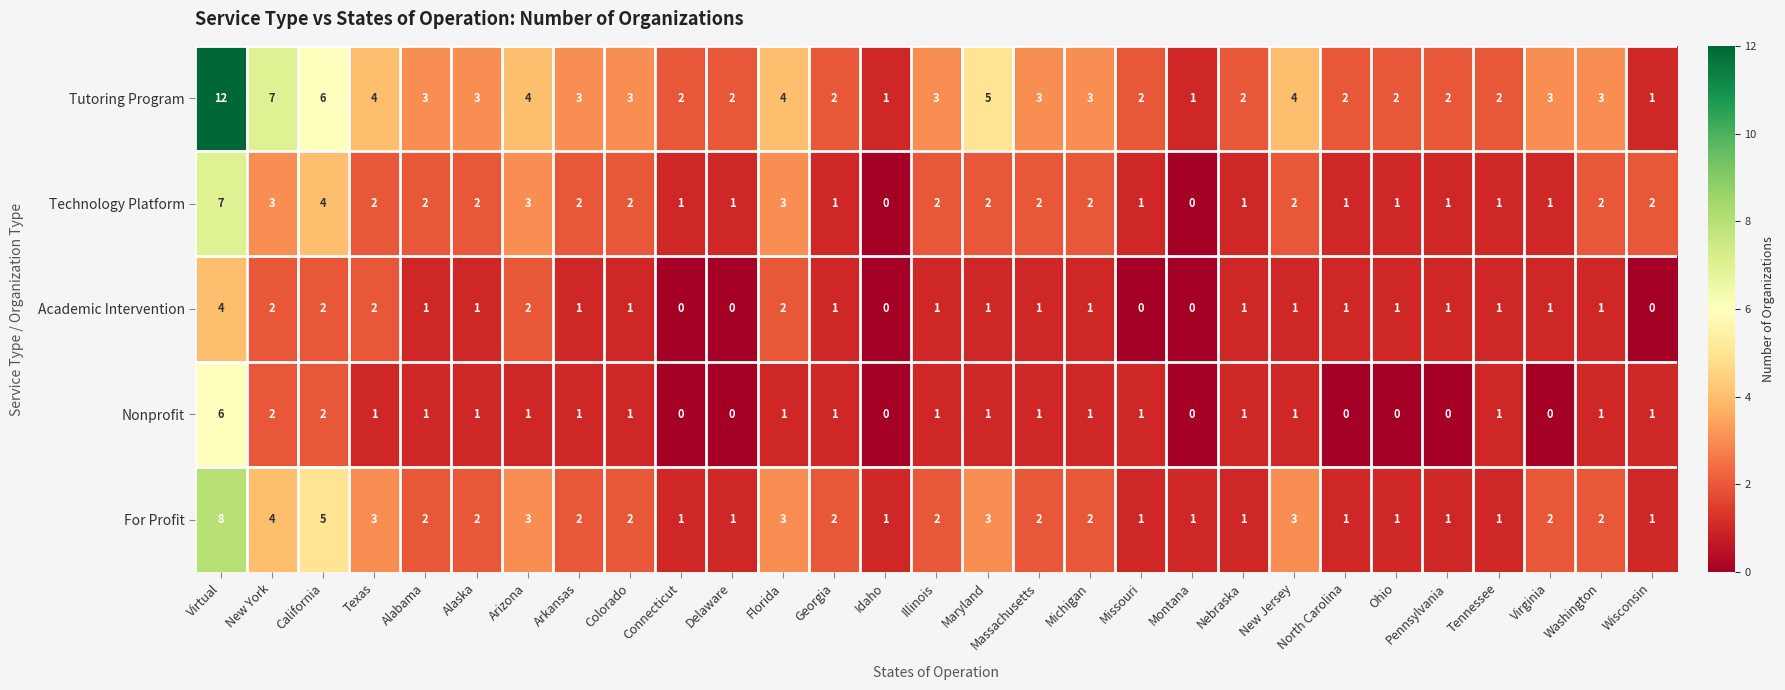

Where does the Technology Platform series first go above 2?

Virtual